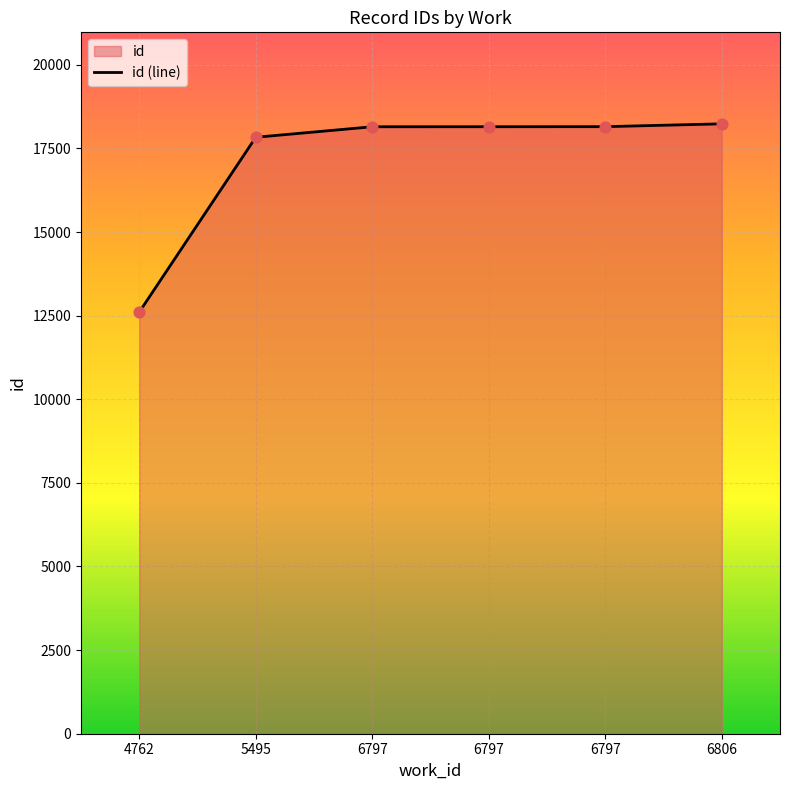

Between 6797 and 5495, which is larger?

6797